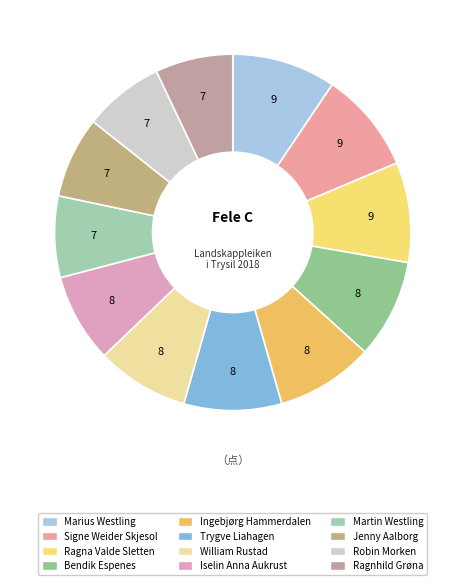

How many segments does this pie chart have?

12